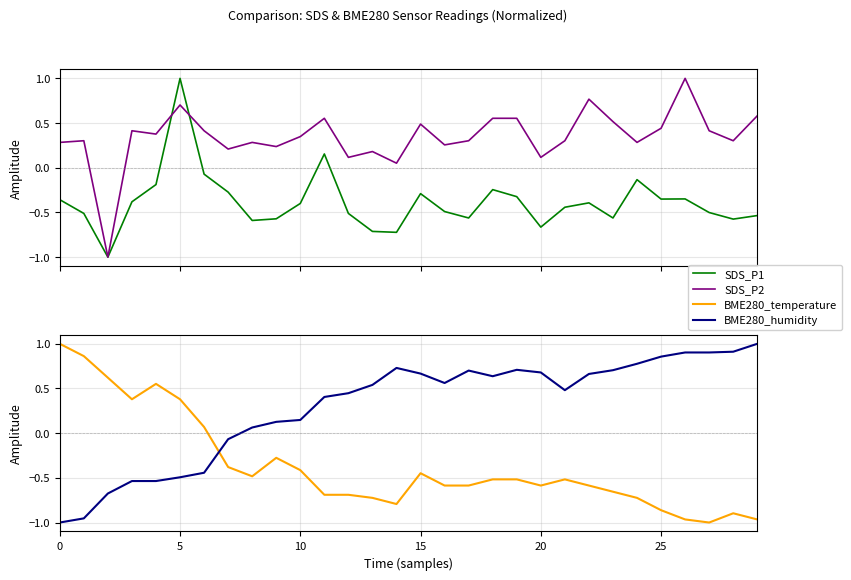

Reading right to left, transcribe all the data shown in this chart.

SDS_P1: -0.5	-0.6	-0.5	-0.3	-0.4	-0.1	-0.6	-0.4	-0.4	-0.7	-0.3	-0.2	-0.6	-0.5	-0.3	-0.7	-0.7	-0.5	0.2	-0.4	-0.6	-0.6	-0.3	-0.1	1.0	-0.2	-0.4	-1.0	-0.5	-0.4
SDS_P2: 0.6	0.3	0.4	1.0	0.4	0.3	0.5	0.8	0.3	0.1	0.6	0.6	0.3	0.3	0.5	0.1	0.2	0.1	0.6	0.3	0.2	0.3	0.2	0.4	0.7	0.4	0.4	-1.0	0.3	0.3
BME280_temperature: -1.0	-0.9	-1.0	-1.0	-0.9	-0.7	-0.7	-0.6	-0.5	-0.6	-0.5	-0.5	-0.6	-0.6	-0.4	-0.8	-0.7	-0.7	-0.7	-0.4	-0.3	-0.5	-0.4	0.1	0.4	0.6	0.4	0.6	0.9	1.0
BME280_humidity: 1.0	0.9	0.9	0.9	0.9	0.8	0.7	0.7	0.5	0.7	0.7	0.6	0.7	0.6	0.7	0.7	0.5	0.4	0.4	0.1	0.1	0.1	-0.1	-0.4	-0.5	-0.5	-0.5	-0.7	-1.0	-1.0